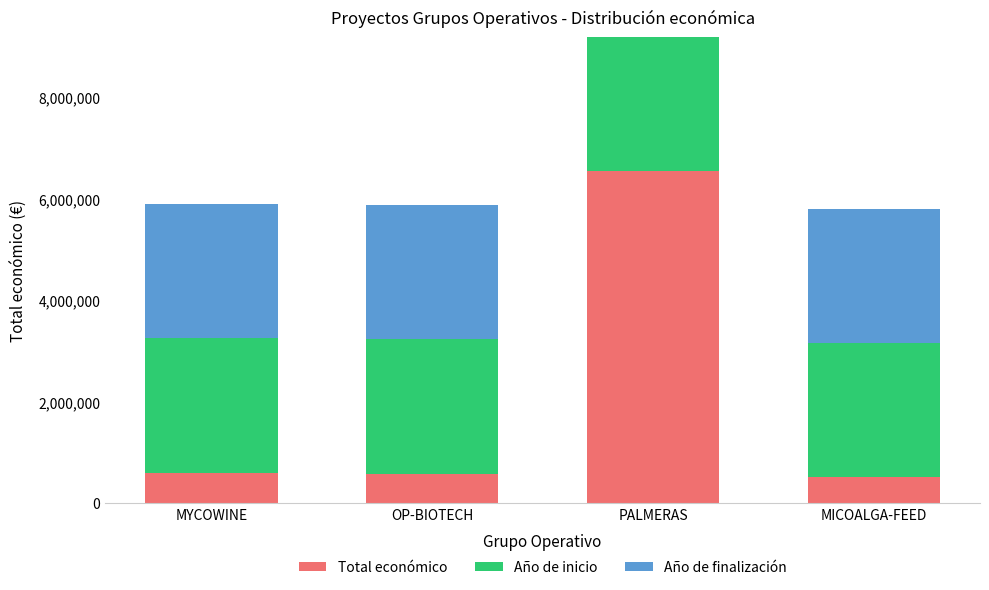

What is the total value across all series at MICOALGA-FEED?

5798305.4